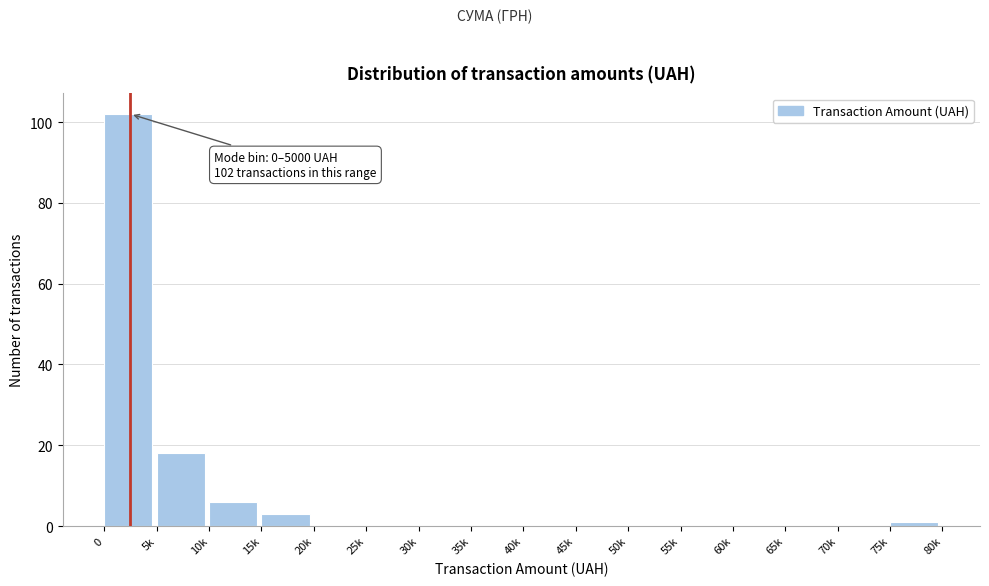

Reading left to right, what are all the values shown in this chart?

0=102	5k=18	10k=6	15k=3	20k=0	25k=0	30k=0	35k=0	40k=0	45k=0	50k=0	55k=0	60k=0	65k=0	70k=0	75k=1